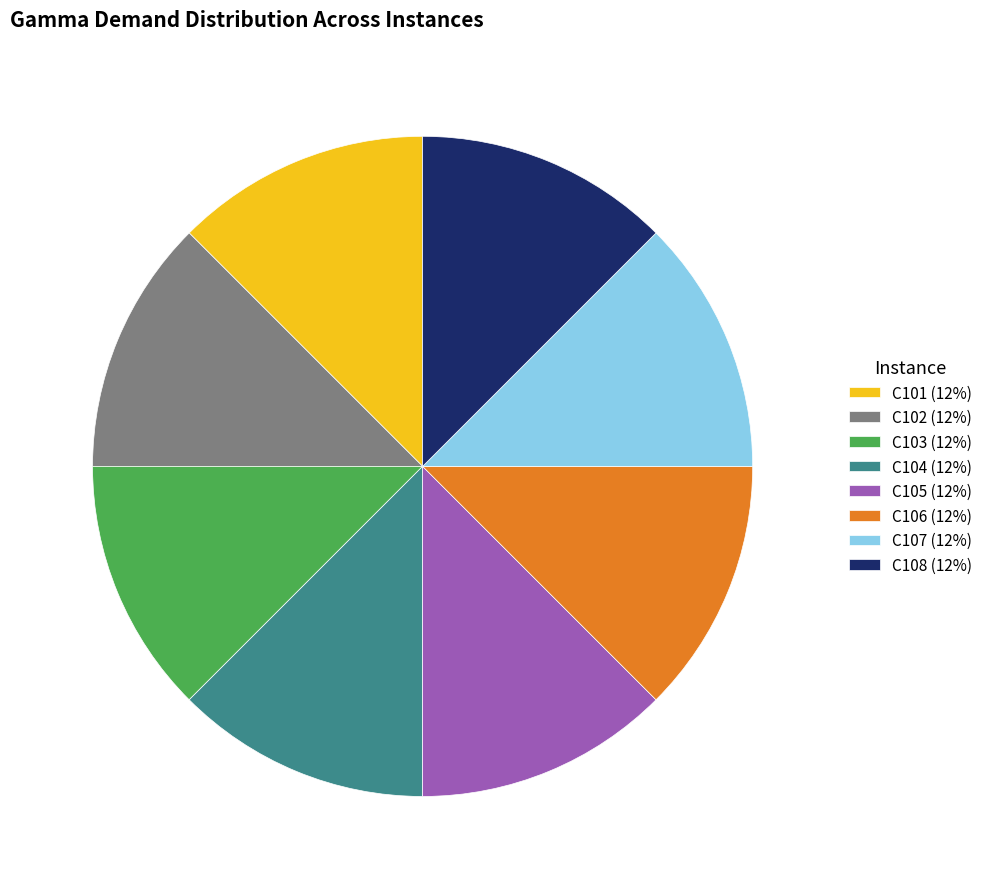

Combined, do C101 (12%) and C104 (12%) account for over 50%?

No